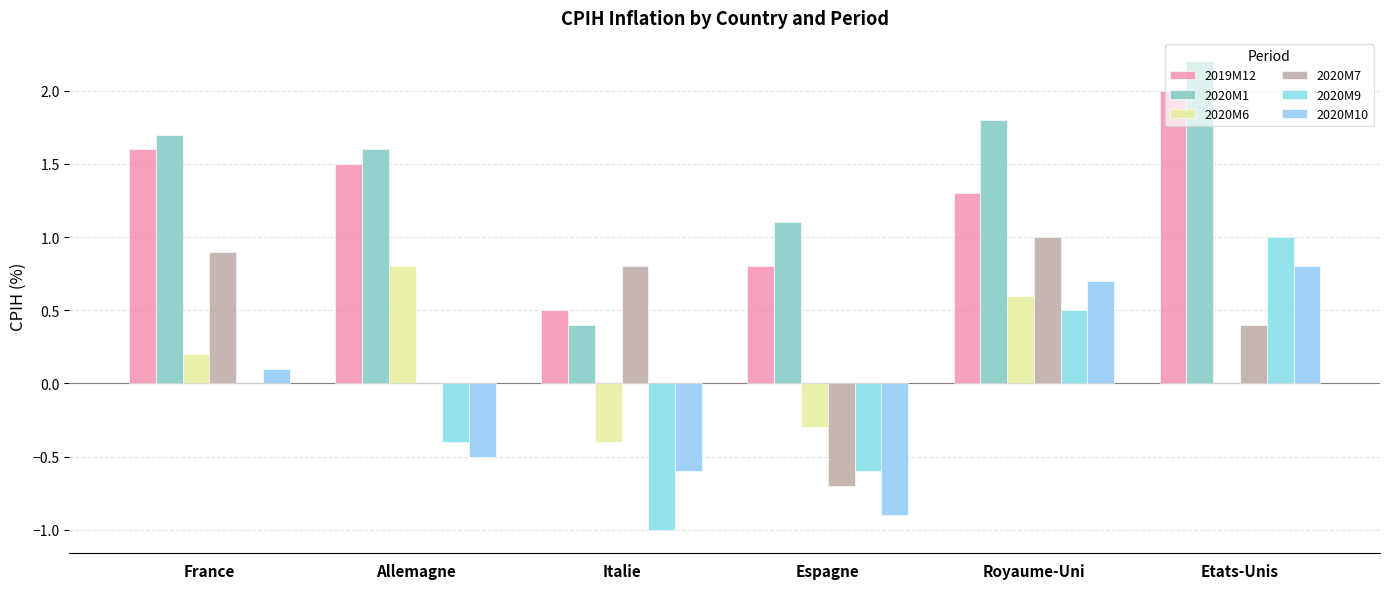

What is the total value across all series at Allemagne?

3.0